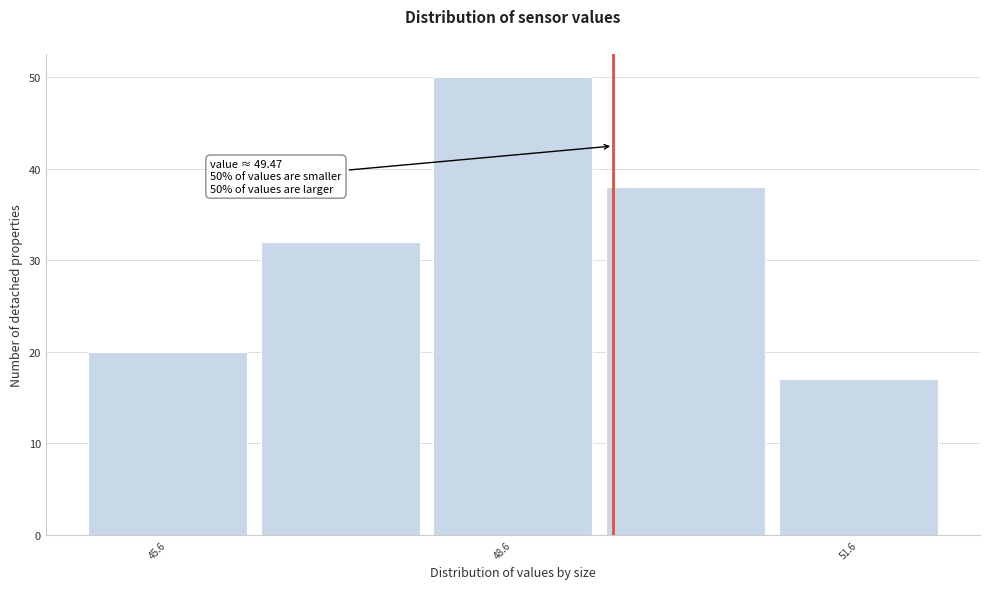

Read against the x-axis, roughly where is the centre of the tallest bar?

48.5